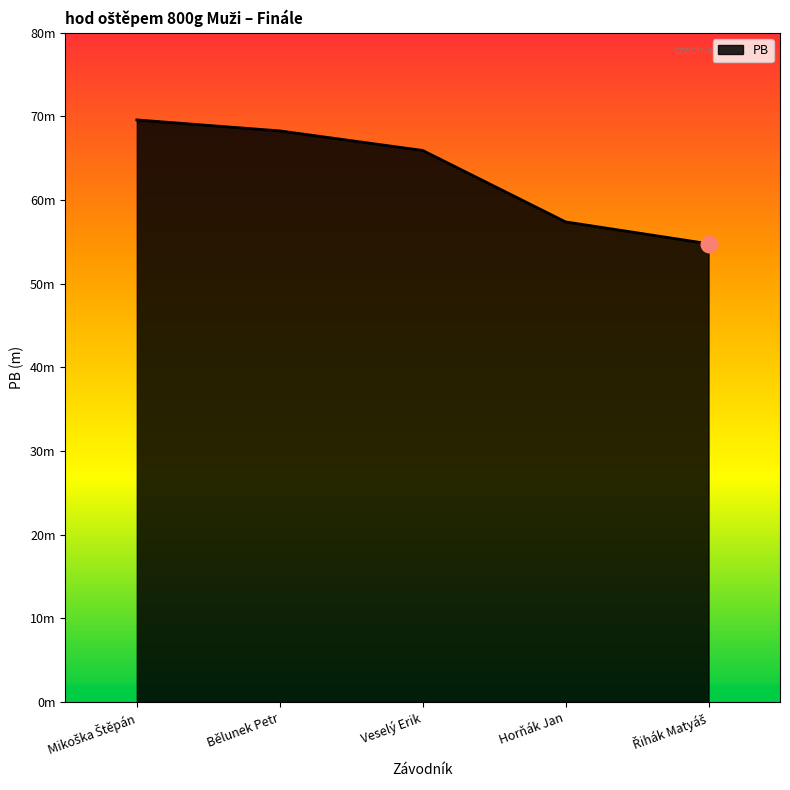

What is the maximum value shown in the chart?

69.6